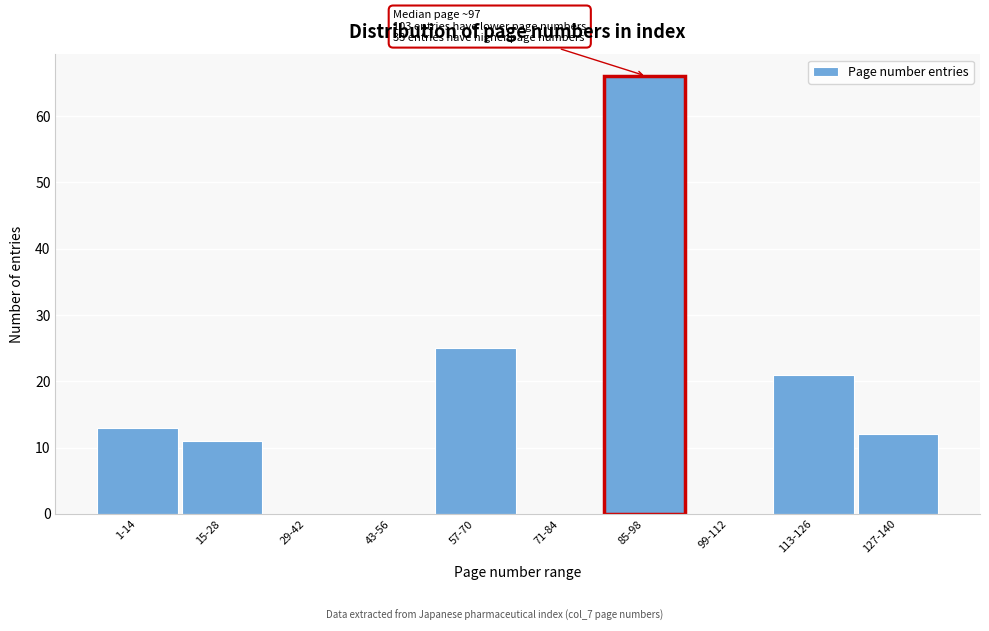

Reading left to right, what are all the values shown in this chart?

1-14=13	15-28=11	29-42=0	43-56=0	57-70=25	71-84=0	85-98=66	99-112=0	113-126=21	127-140=12